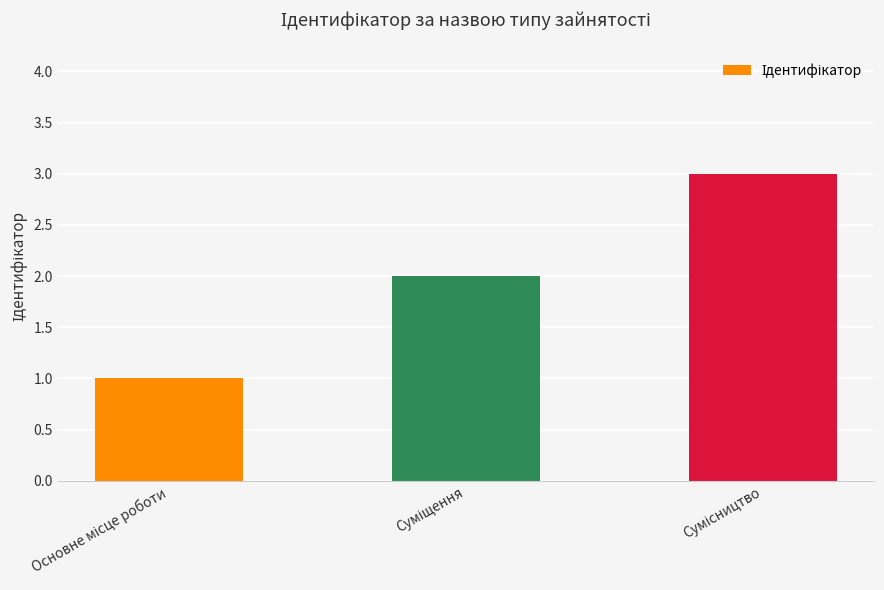

What is the sum of all values?

6